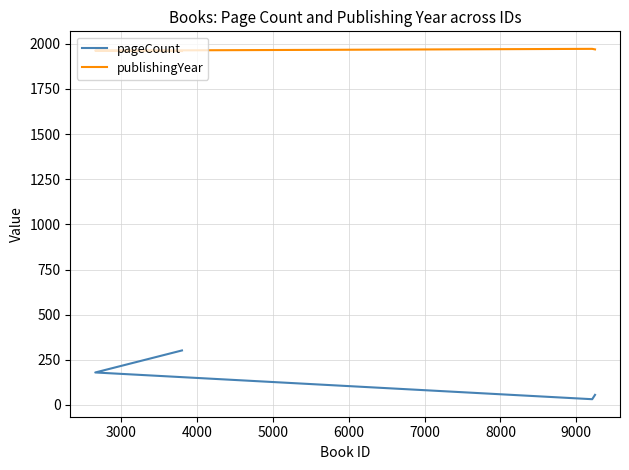

True or false: publishingYear has a value of 3447 at 2000.

False